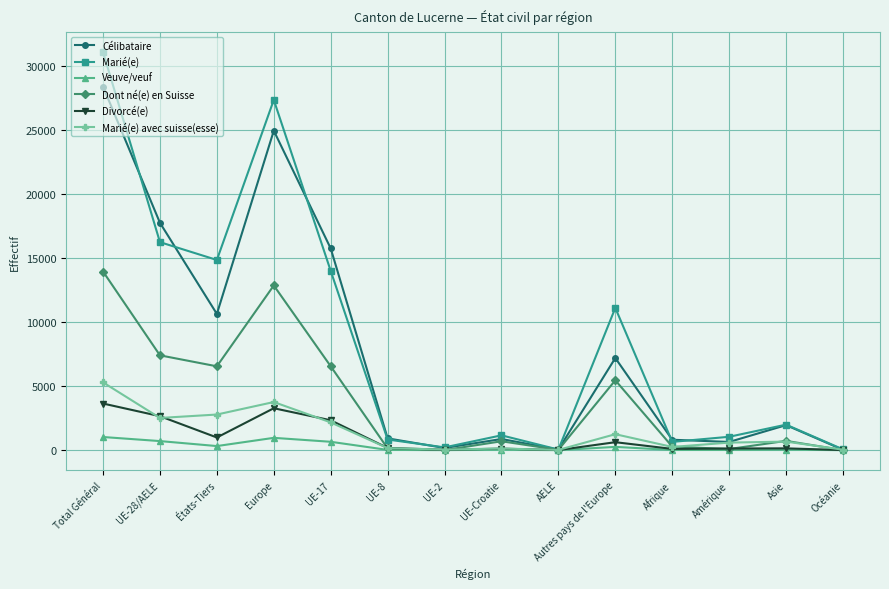

How many categories are shown in the chart?

14